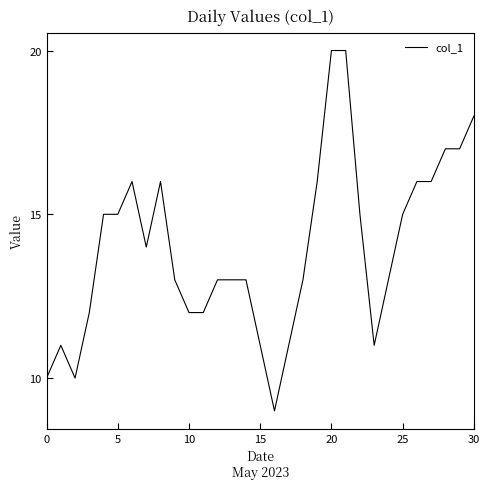

What is the difference between the maximum and minimum values?

11